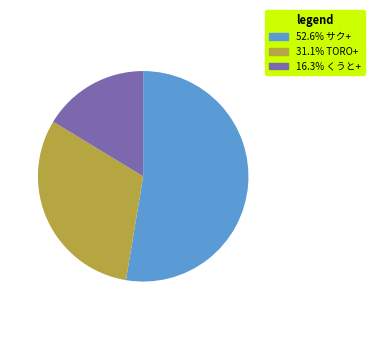

Count the number of slices in the pie.

3